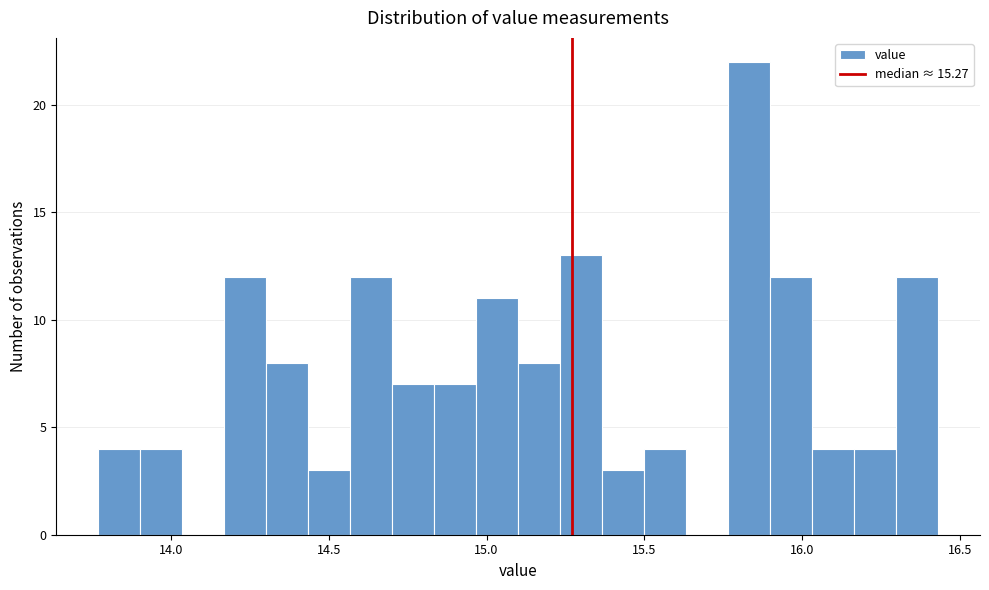

Around what value on the x-axis is the tallest bar? Give the approximate position of its centre, as read against the axis.

15.85